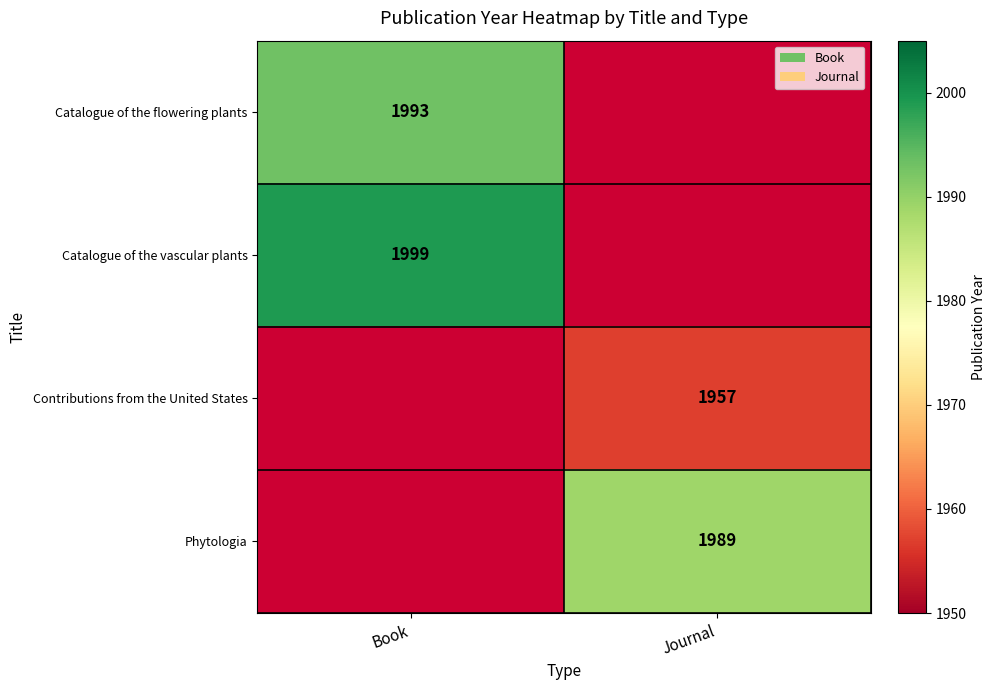

Count the number of data series in this chart.

4